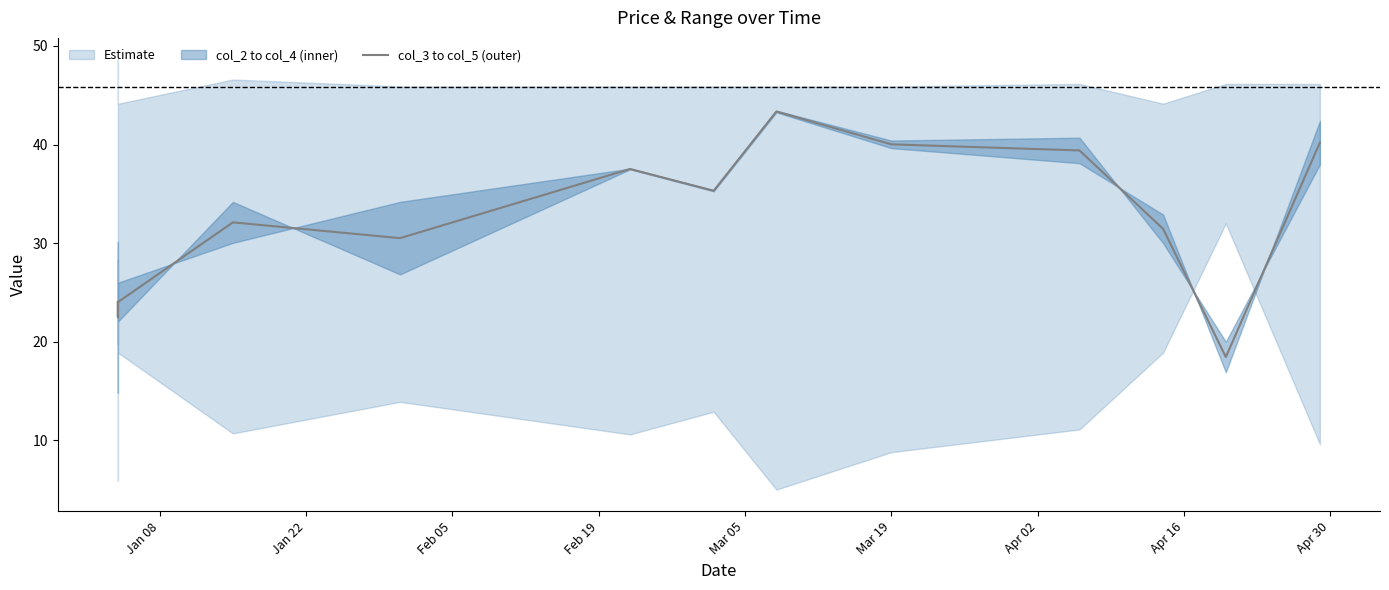

What is the smallest value displayed?

5.0